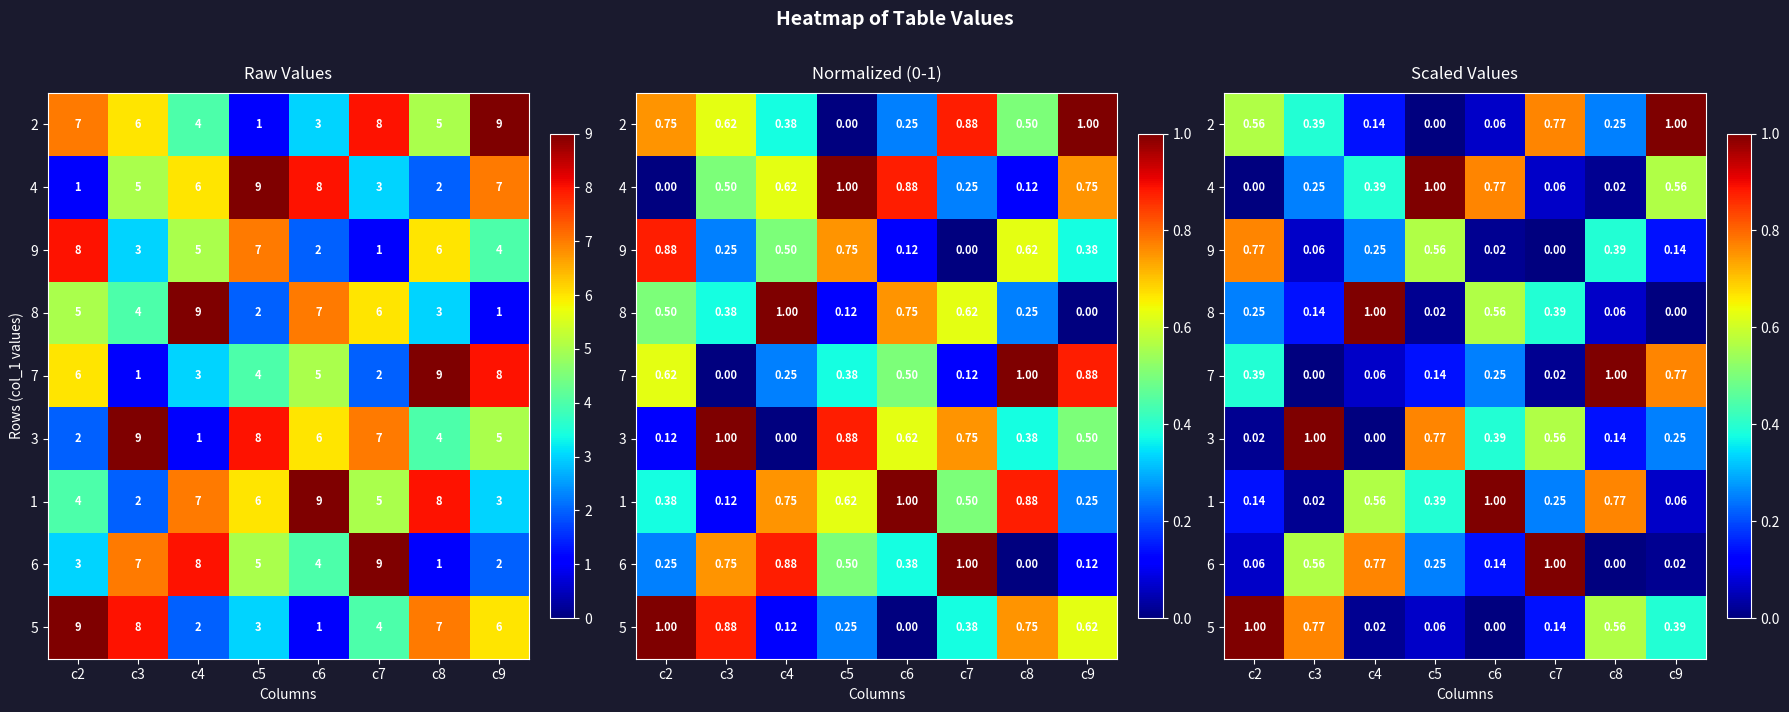

What is the difference between the maximum and minimum values in the 5 series?

1.0